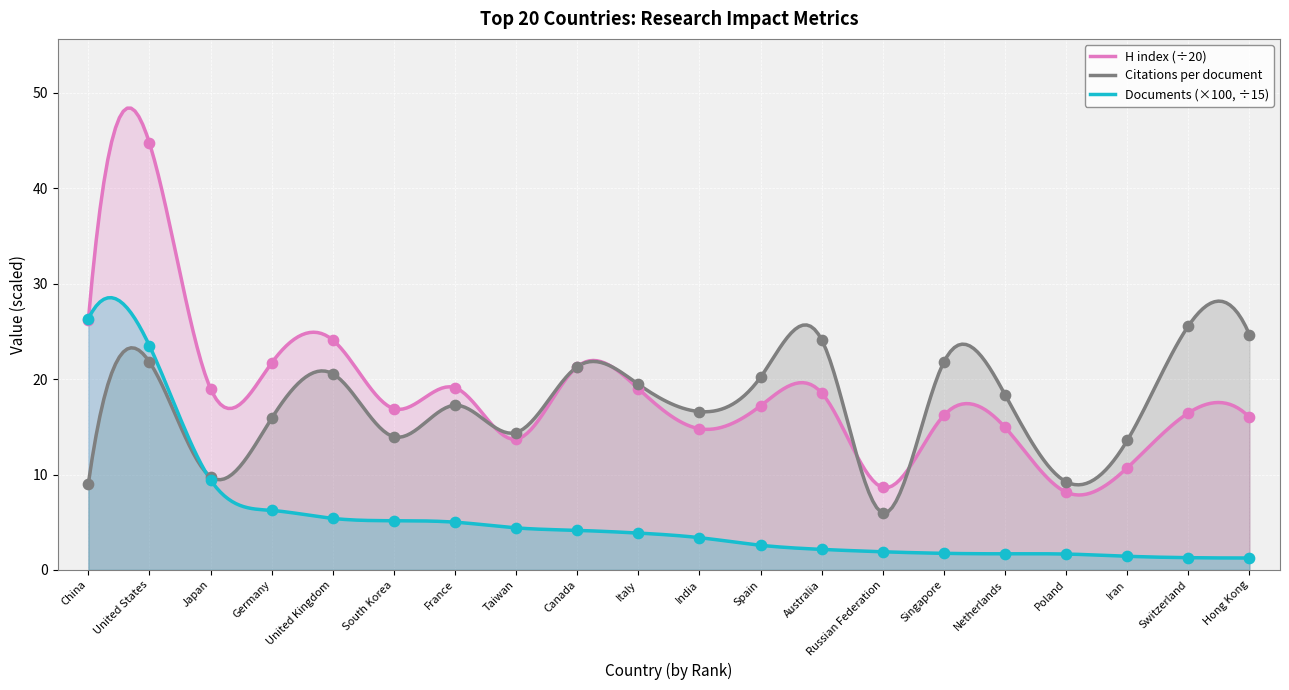

Which series has the widest spread of Y values?

H index